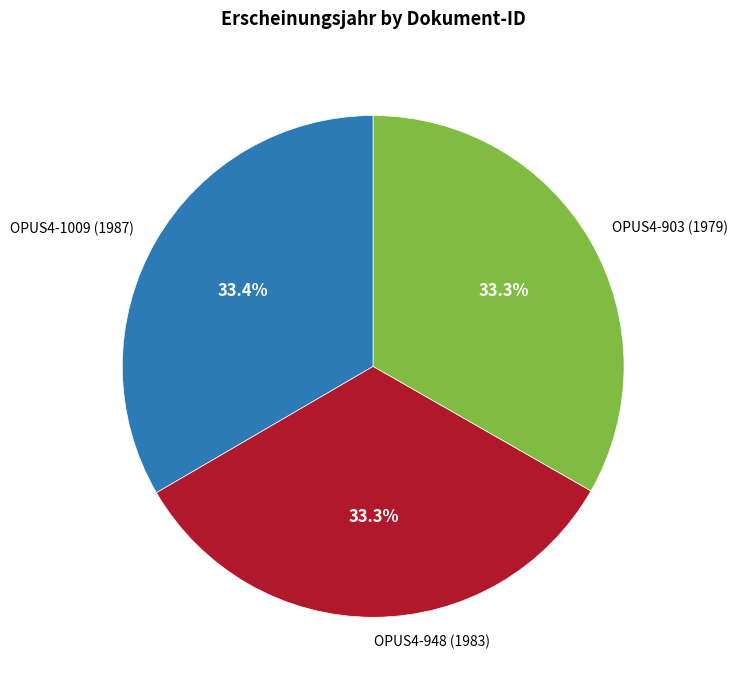

What percentage is the OPUS4-1009 (1987) slice, to the nearest percent?

33%